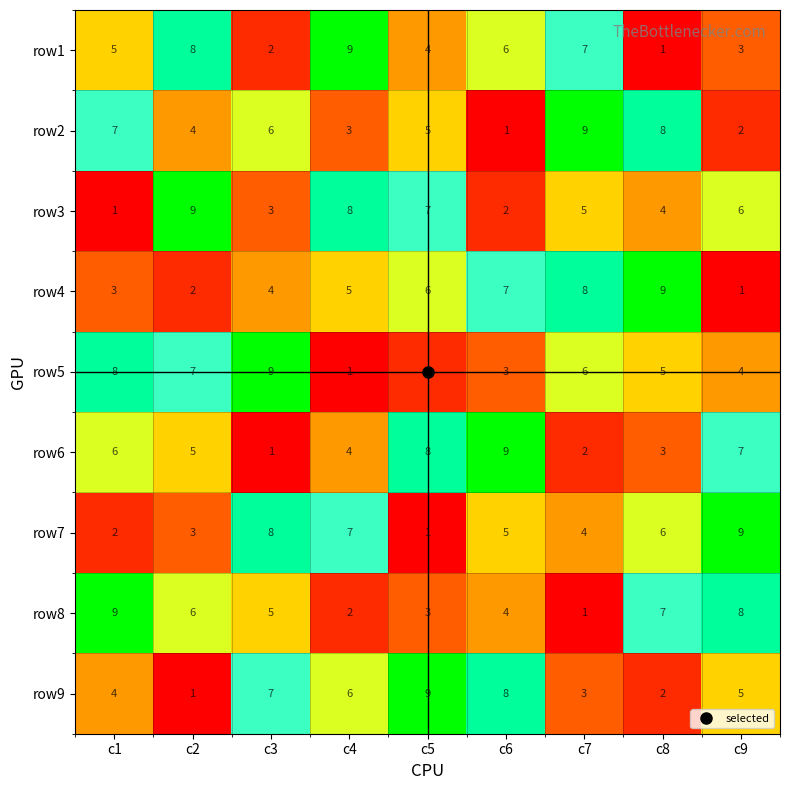

What is the average value of the row3 series?

5